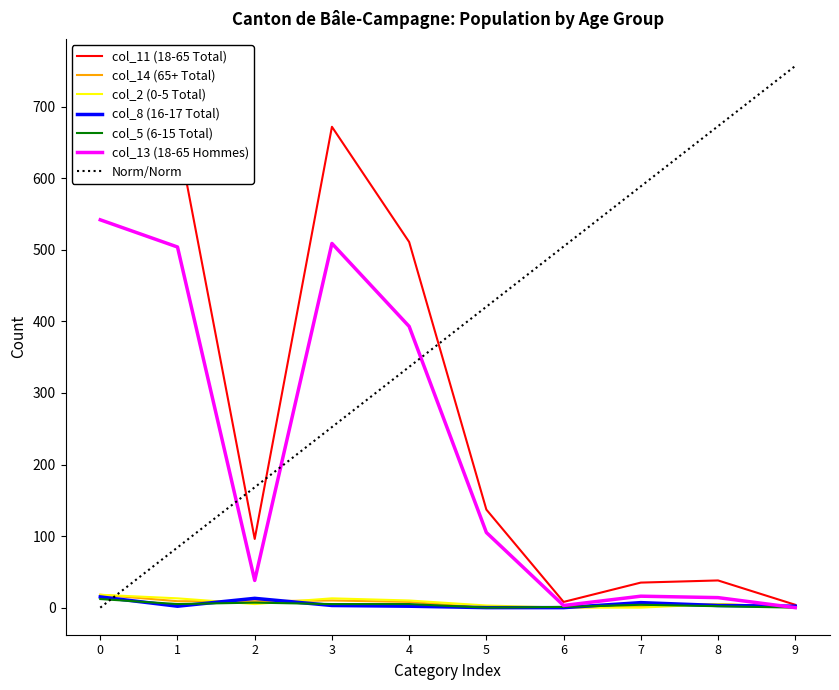

What is the value of the col_14 (65+ Total) point at the 3rd from the left?

9